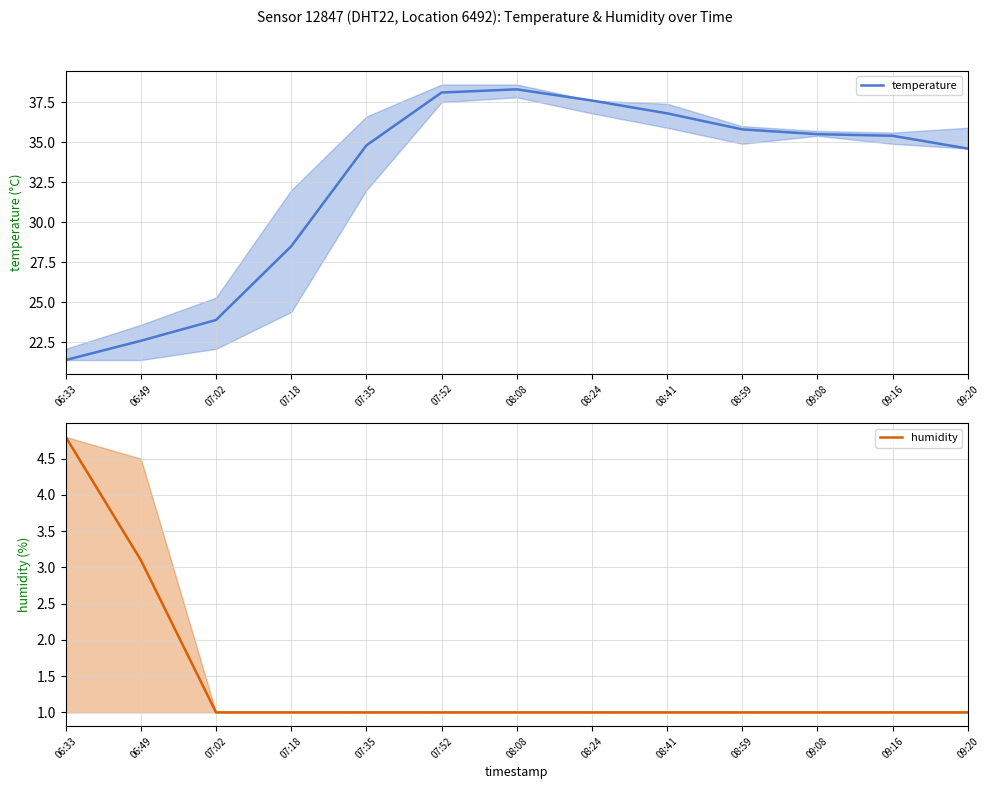

Rank the series at 07:52 from lowest to highest value.

humidity, temperature